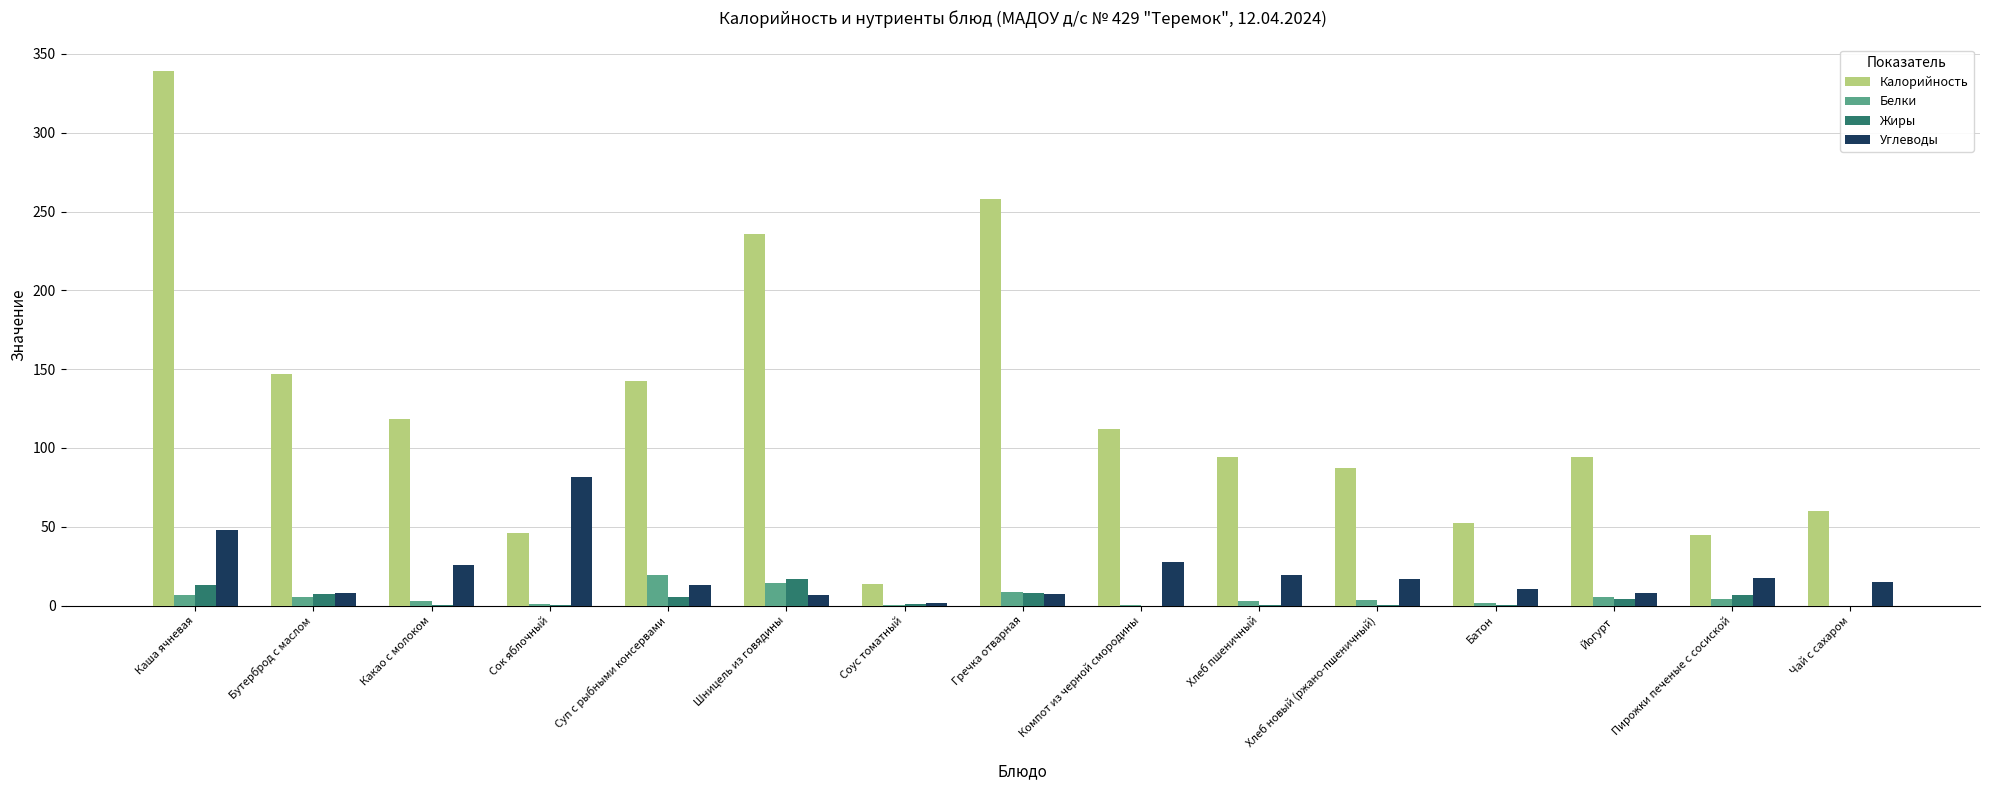

Does the chart contain stacked bars?

No